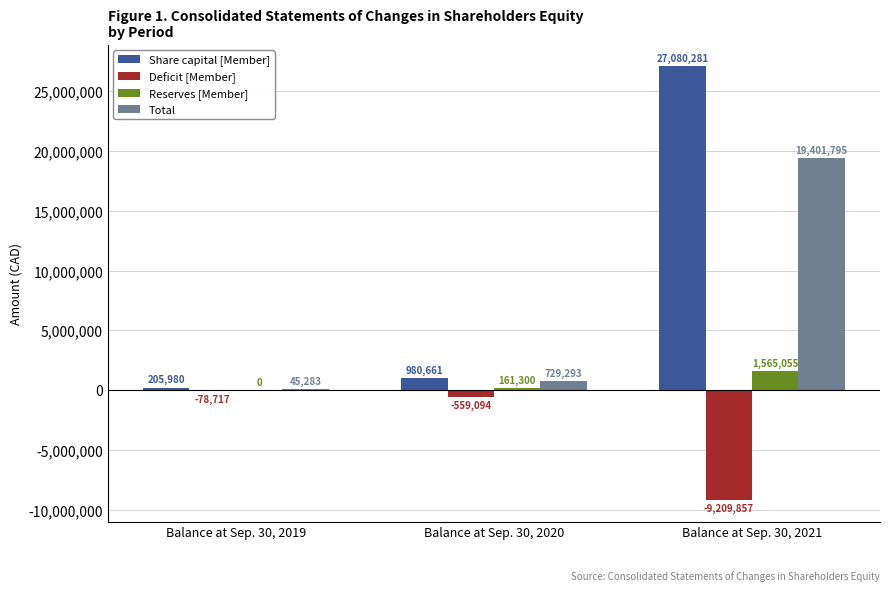

At which category does the chart reach its peak across all series?

Balance at Sep. 30, 2021